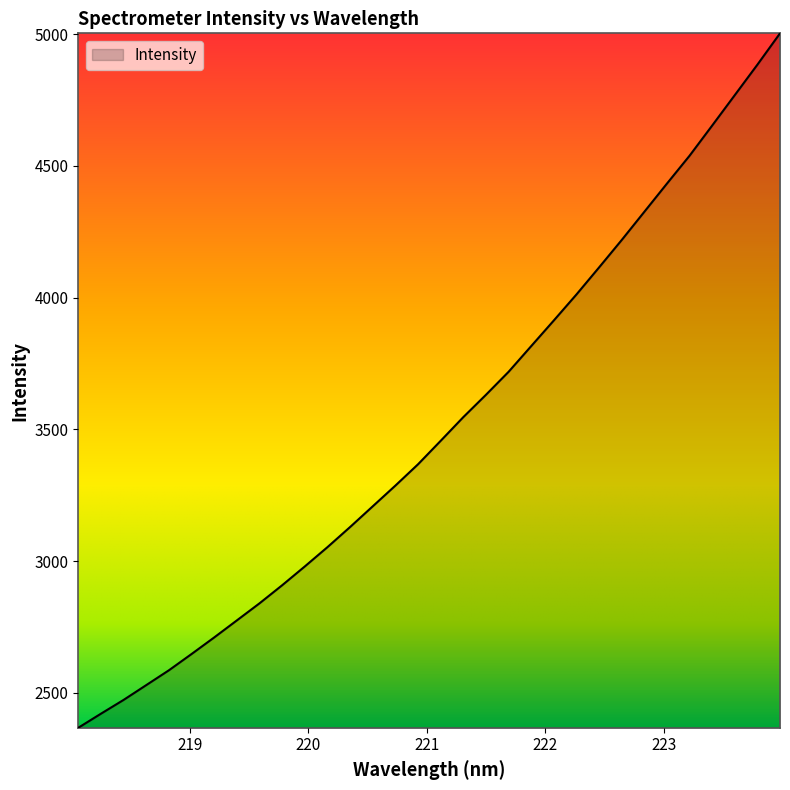

Reading right to left, extract all data points from this chart.

5002.6	4883.7	4768.1	4652.7	4538.2	4432.4	4325.3	4218.3	4114.3	4011.7	3913.1	3815.7	3718.1	3630.9	3546.2	3456.3	3367.3	3286.4	3207.8	3129.2	3052.9	2979.7	2908.3	2839.7	2774.9	2710.2	2647.3	2585.5	2529.3	2473.1	2420.7	2367.3